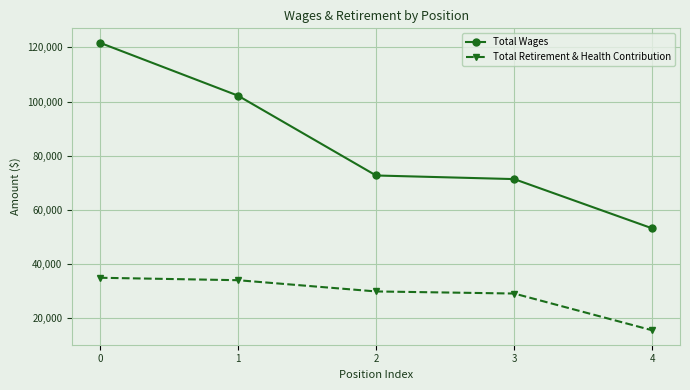

Reading right to left, what are all the values shown in this chart?

Total Wages: 4=53109.3	3=71338.5	2=72673.8	1=102189.2	0=121746.4
Total Retirement & Health Contribution: 4=15435.4	3=29038.4	2=29812.8	1=33967.7	0=34871.1